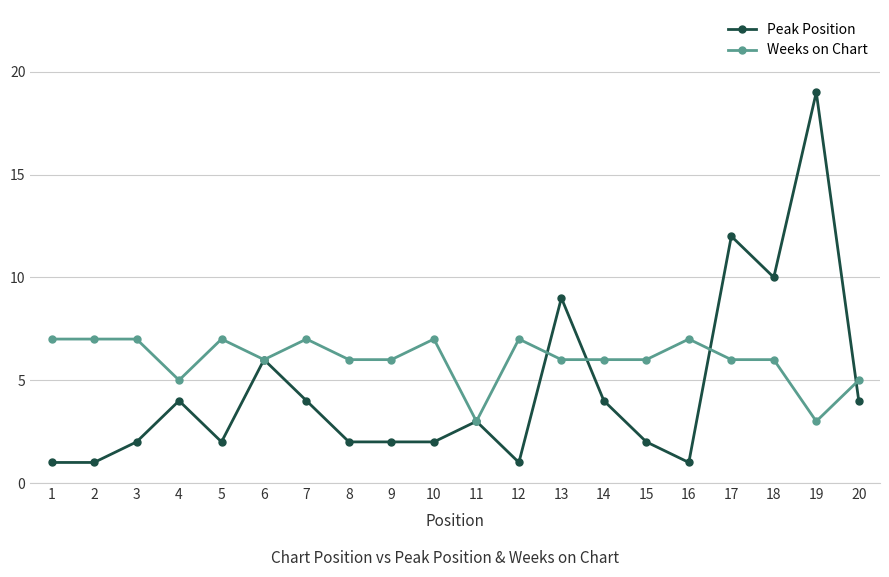

Where is the first local maximum for Peak Position?

4